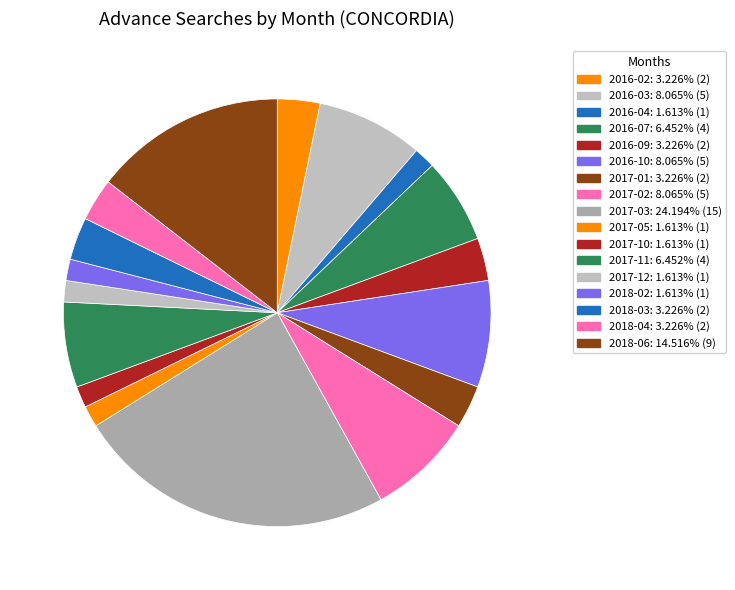

To the nearest percent, what is the combined percentage of 2016-07 and 2016-02?

10%